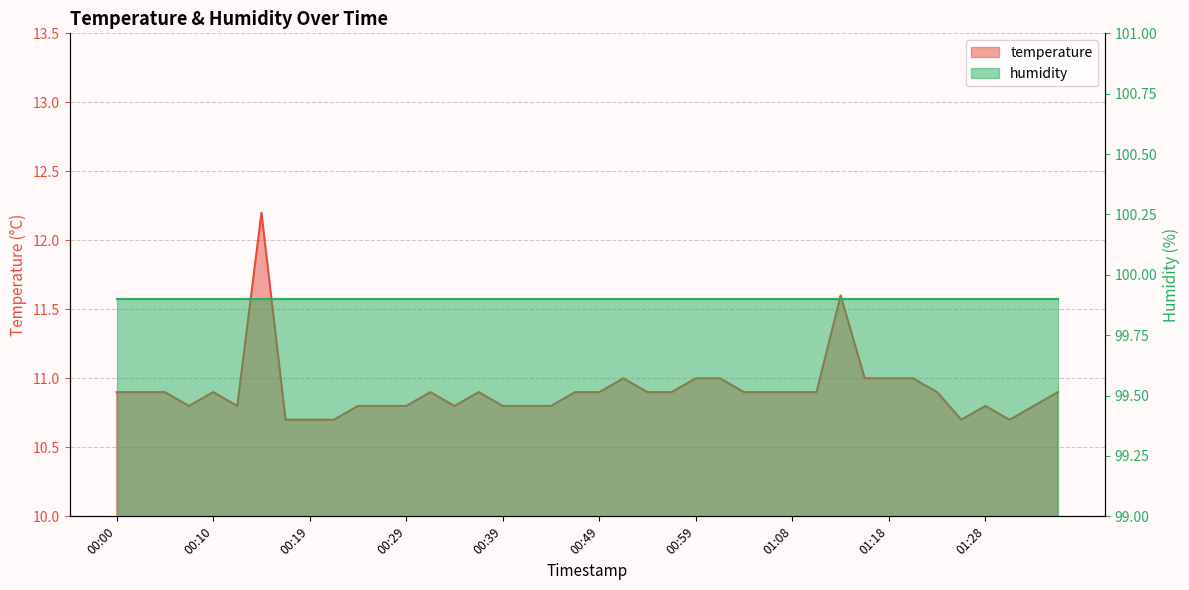

At which label is the value closest to 11?

00:51